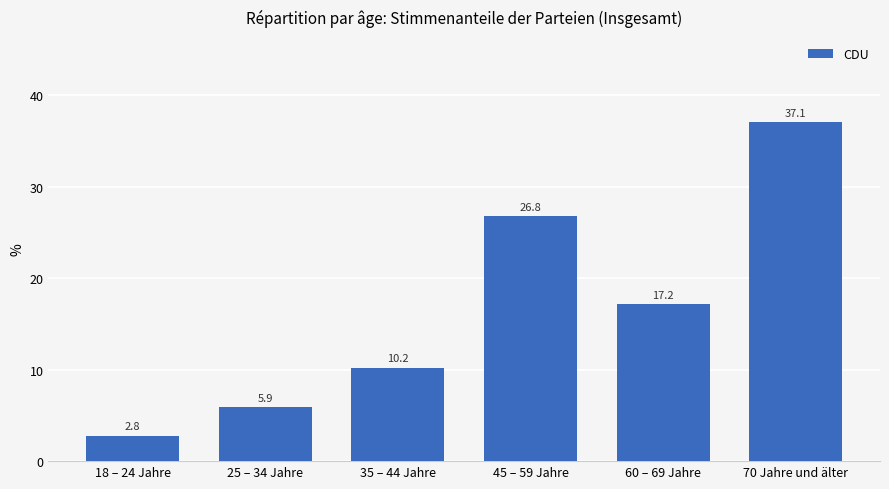

What position from the right is 45 – 59 Jahre?

3